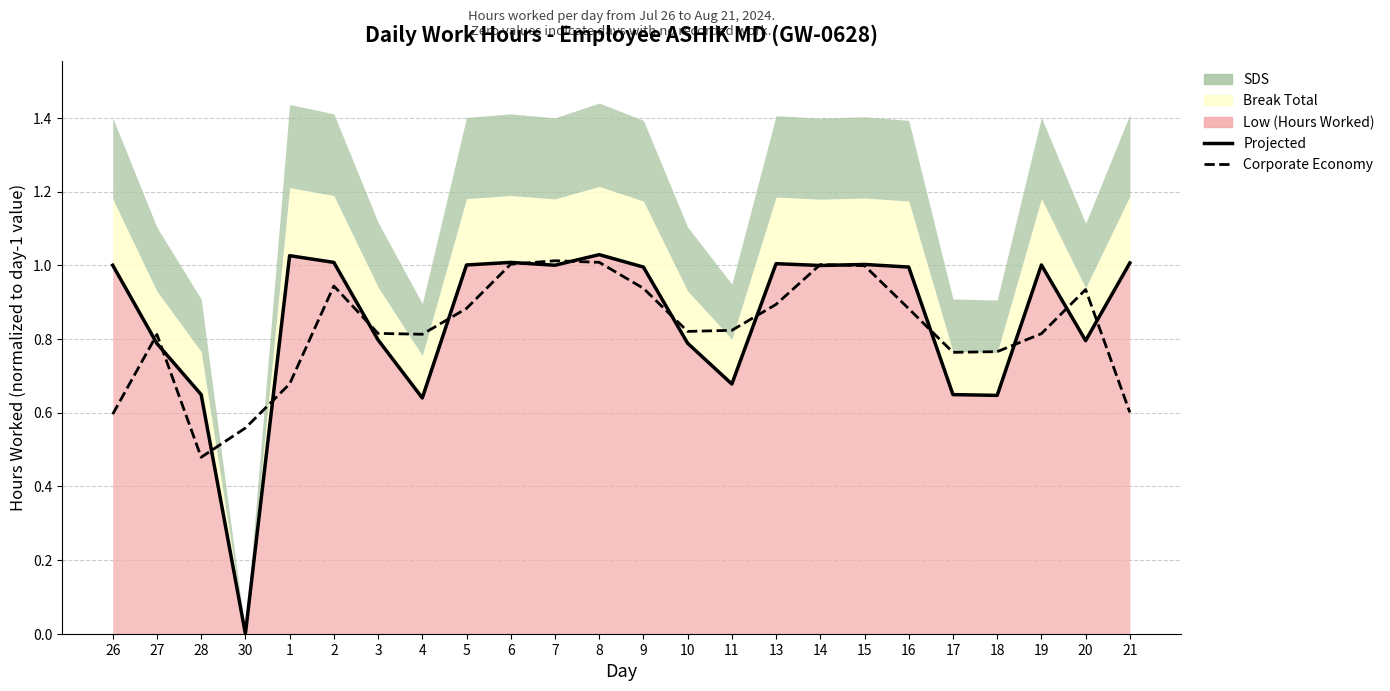

Reading left to right, transcribe all the data shown in this chart.

Projected: 1.0	0.8	0.6	0.0	1.0	1.0	0.8	0.6	1.0	1.0	1.0	1.0	1.0	0.8	0.7	1.0	1.0	1.0	1.0	0.6	0.6	1.0	0.8	1.0
Corporate Economy: 0.6	0.8	0.5	0.6	0.7	0.9	0.8	0.8	0.9	1.0	1.0	1.0	0.9	0.8	0.8	0.9	1.0	1.0	0.9	0.8	0.8	0.8	0.9	0.6